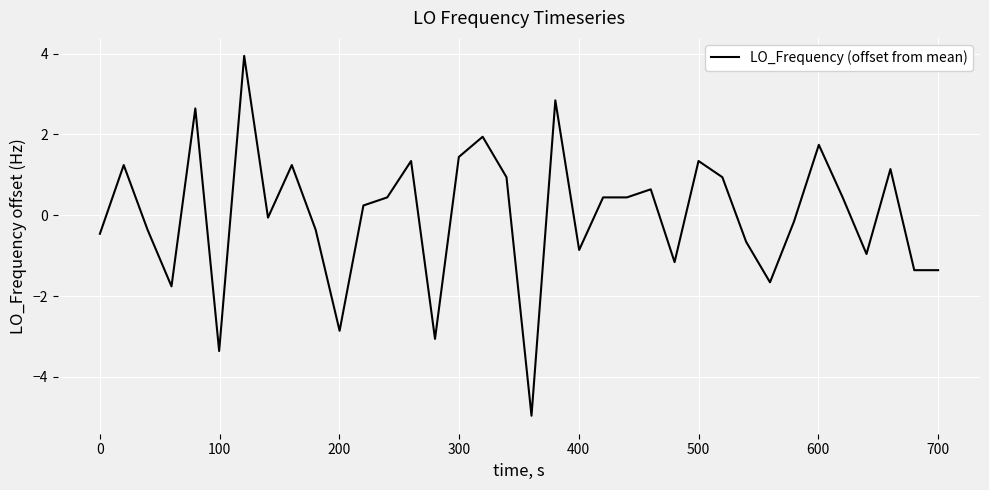

Reading left to right, list all the values displayed in this chart.

-0.5	1.2	-0.4	-1.8	2.6	-3.4	3.9	-0.1	1.2	-0.4	-2.9	0.2	0.4	1.3	-3.1	1.4	1.9	0.9	-5.0	2.8	-0.9	0.4	0.4	0.6	-1.2	1.3	0.9	-0.7	-1.7	-0.2	1.7	0.4	-1.0	1.1	-1.4	-1.4